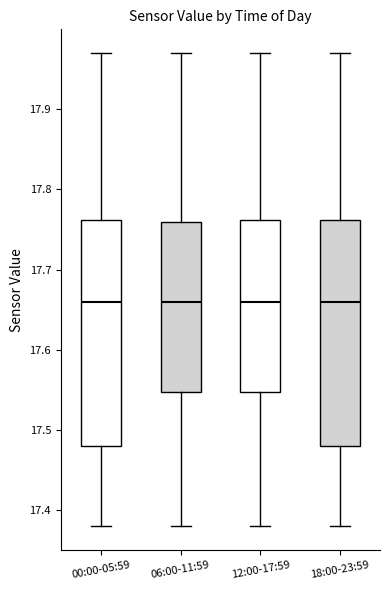

Reading left to right, transcribe this box plot: for each box, give where its median line is, the range the box spans, and where its two whiskers end, as read against the y-axis. The values are not printed on the chart, so give them approximately, as read against the axis.

00:00-05:59: median 17.66, box 17.48 to 17.76, whiskers 17.38 to 17.97
06:00-11:59: median 17.66, box 17.55 to 17.76, whiskers 17.38 to 17.97
12:00-17:59: median 17.66, box 17.55 to 17.76, whiskers 17.38 to 17.97
18:00-23:59: median 17.66, box 17.48 to 17.76, whiskers 17.38 to 17.97